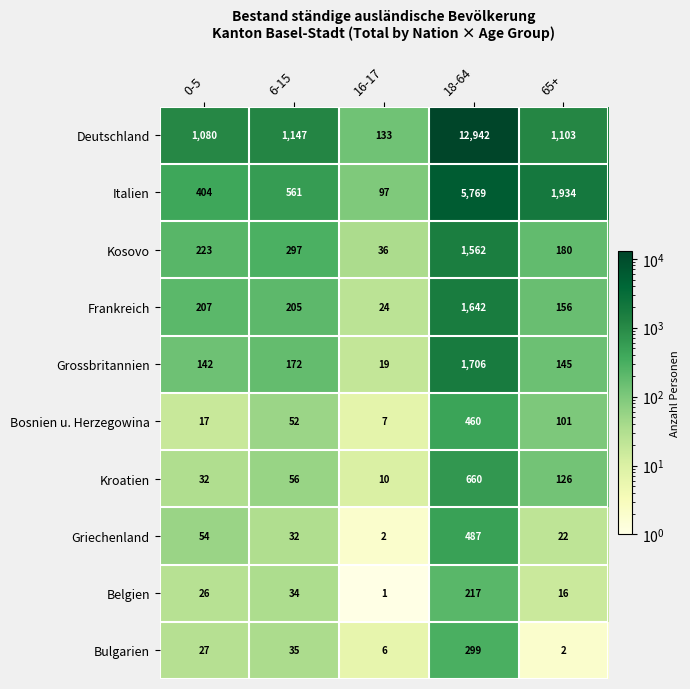

Which label corresponds to the largest value in the chart?

18-64